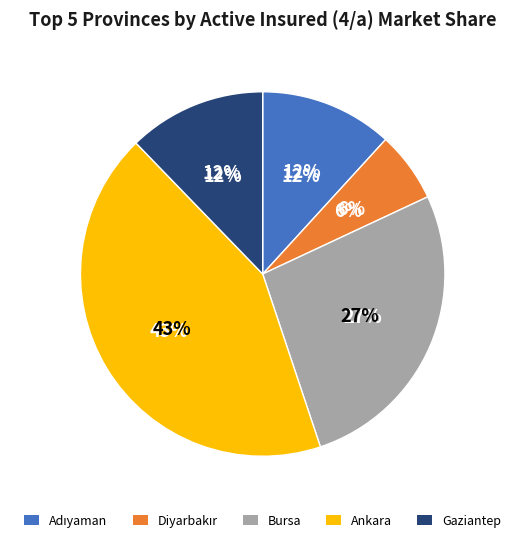

Which category has the smallest portion of the pie?

Diyarbakır